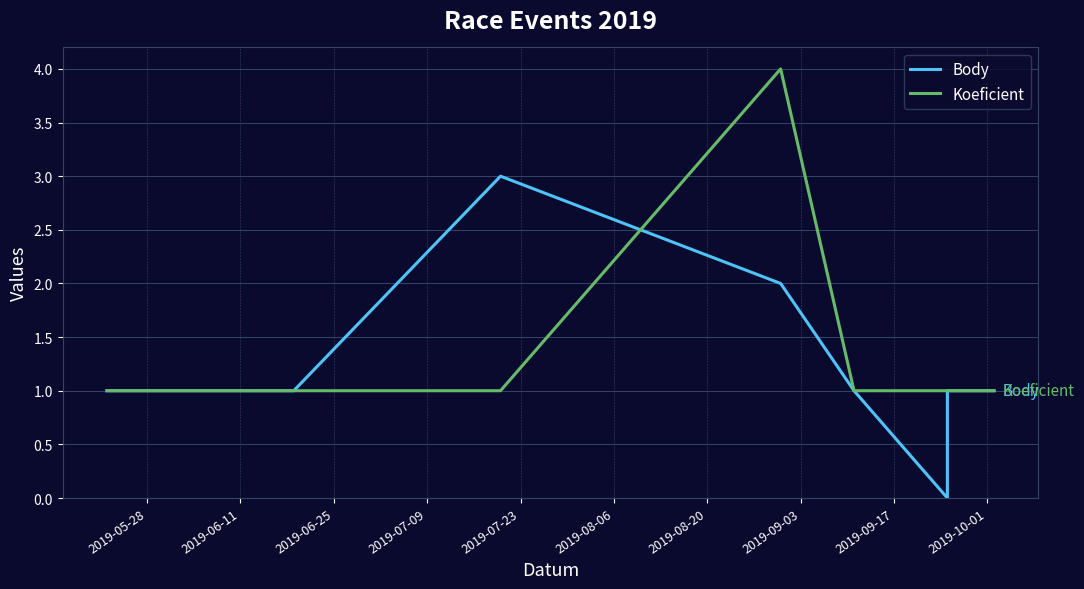

Is it true that Koeficient equals 2 at 2019-09-17?

False